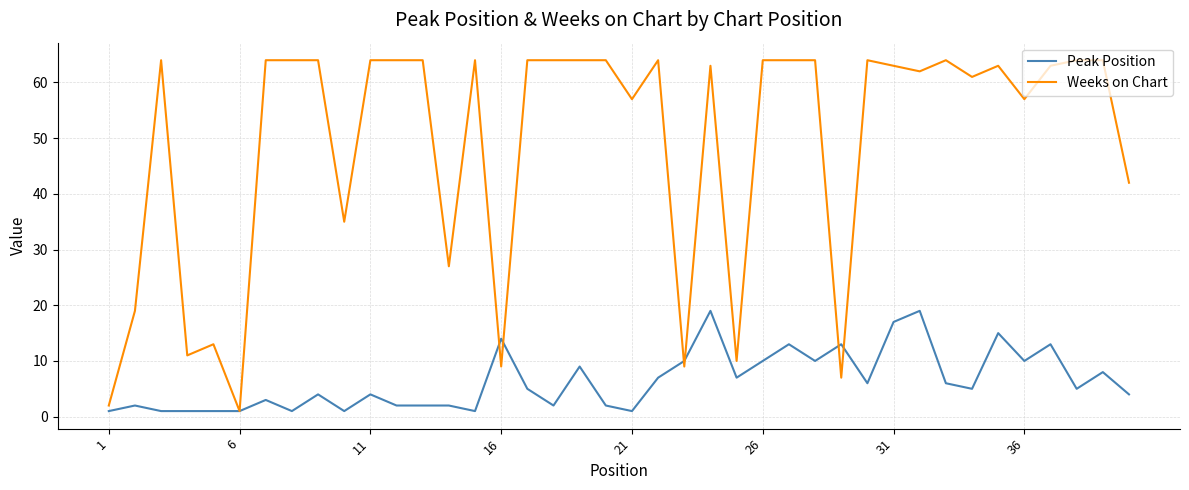

How many lines are shown in the chart?

2